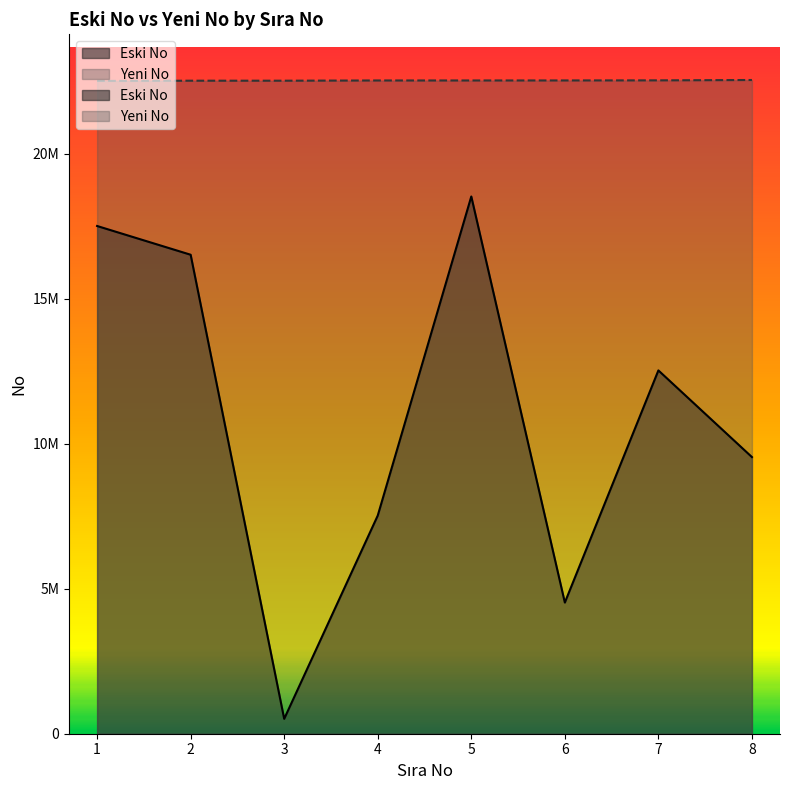

The Eski No series shows 4522301 at 6. True or false?

True